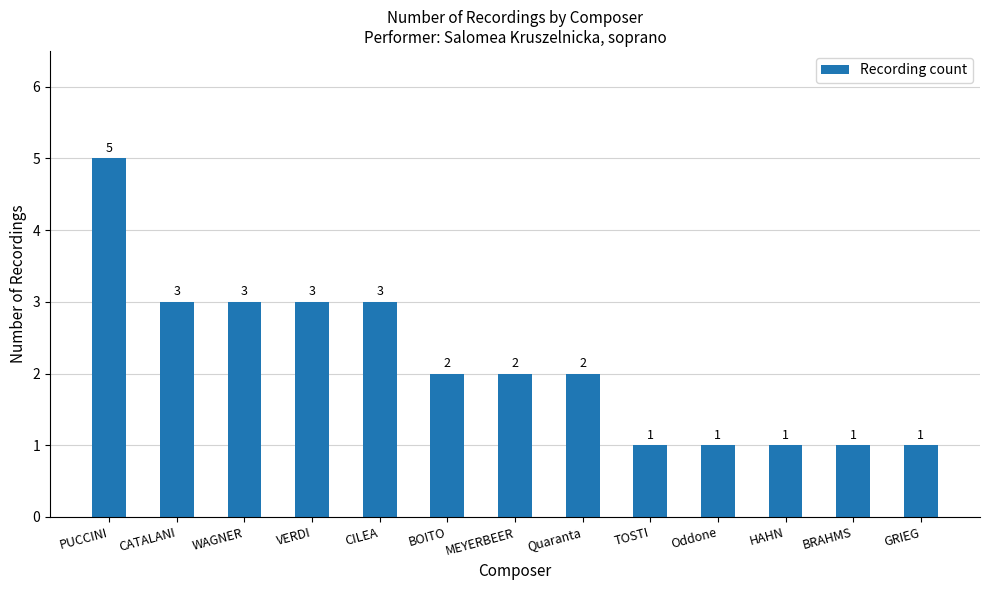

What is the greatest value displayed?

5